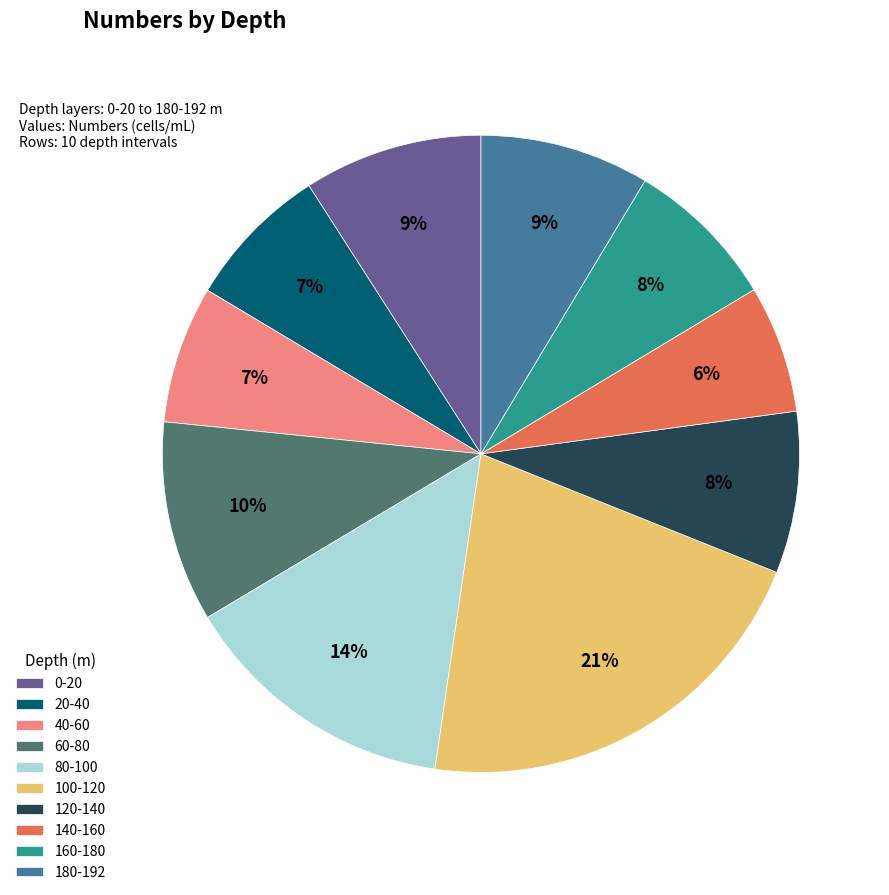

To the nearest percent, what percentage of the pie is 0-20?

9%